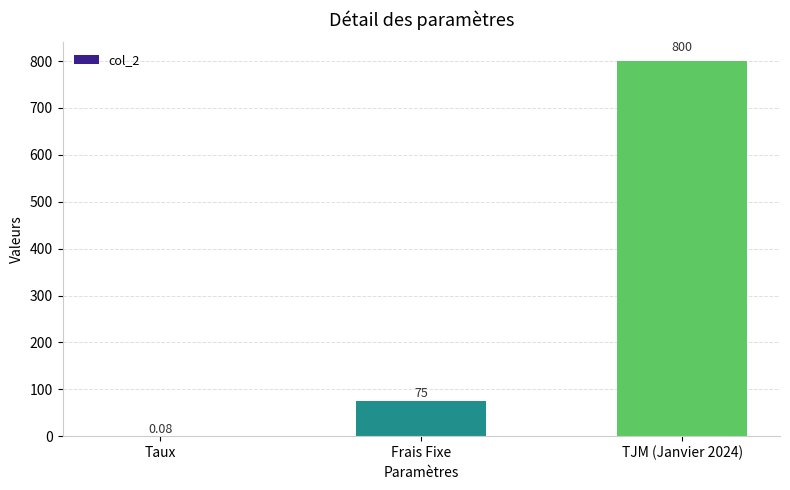

The chart shows a value of 800.0 at TJM (Janvier 2024). True or false?

True